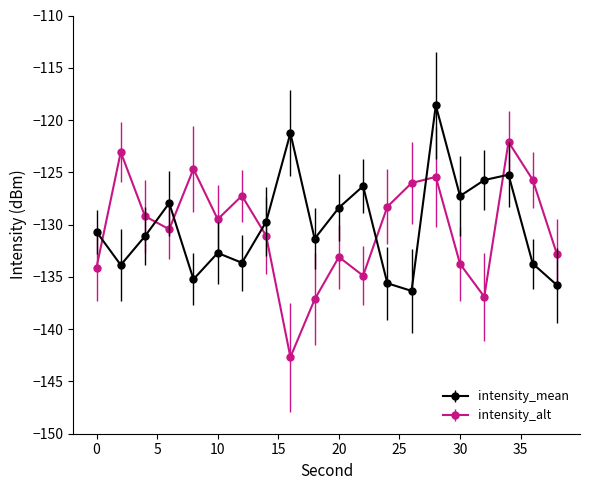

How many values in the intensity_mean series are below -130?

11